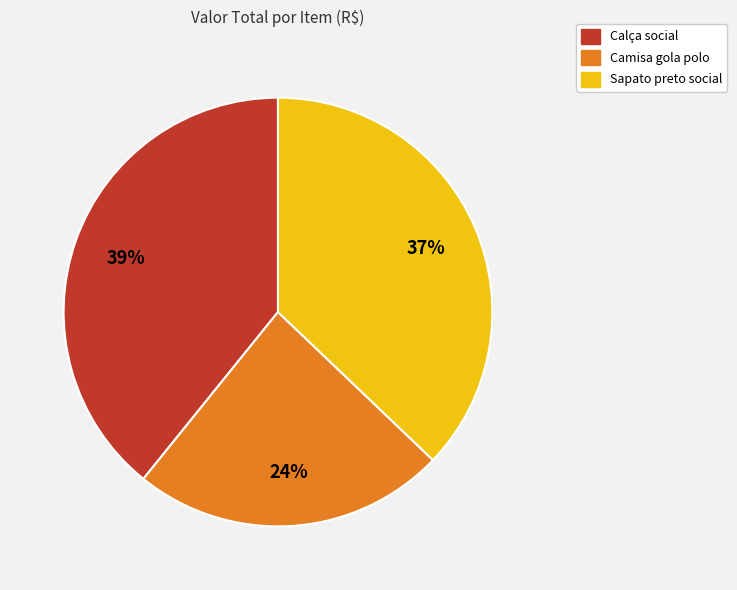

To the nearest percent, what portion does Calça social represent?

39%